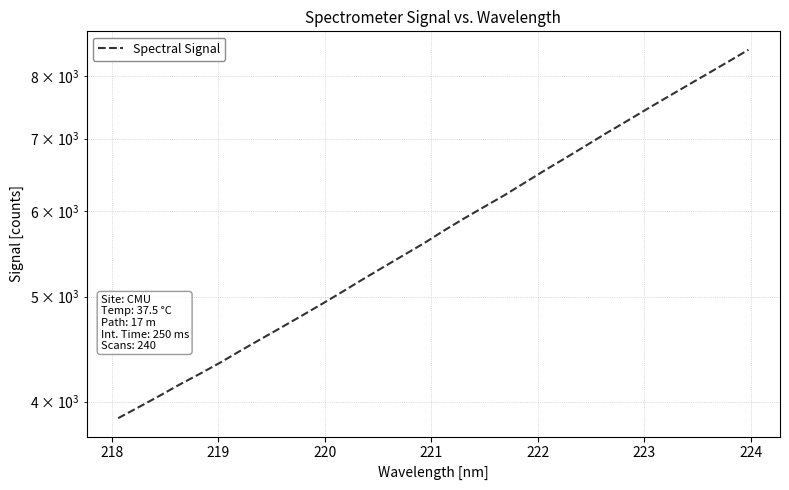

True or false: the data shows 12063.0 at 31.

False